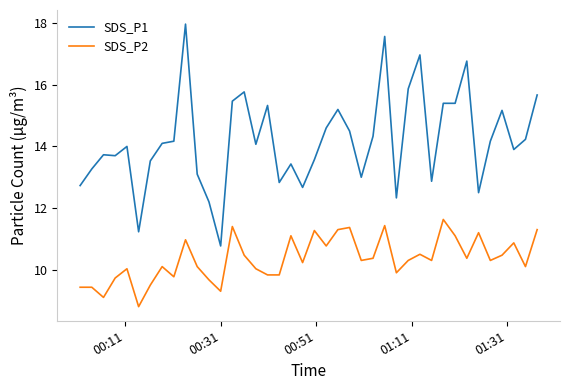

What is the minimum value for SDS_P2?

8.8